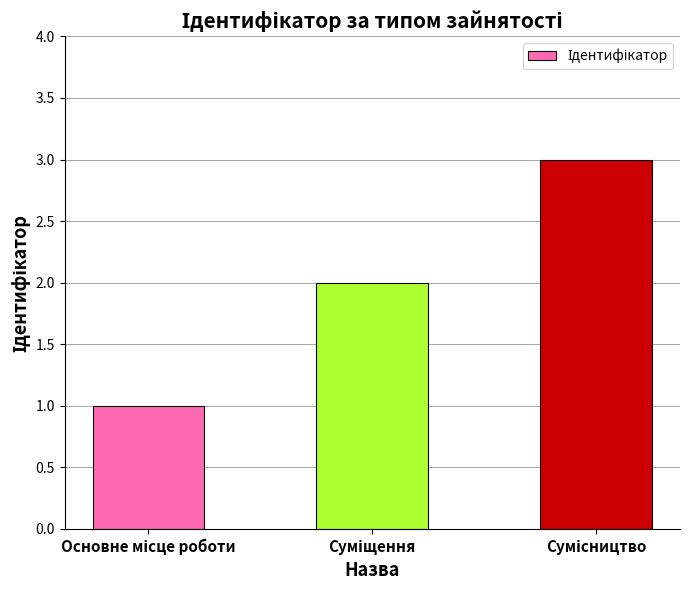

What is the greatest value displayed?

3